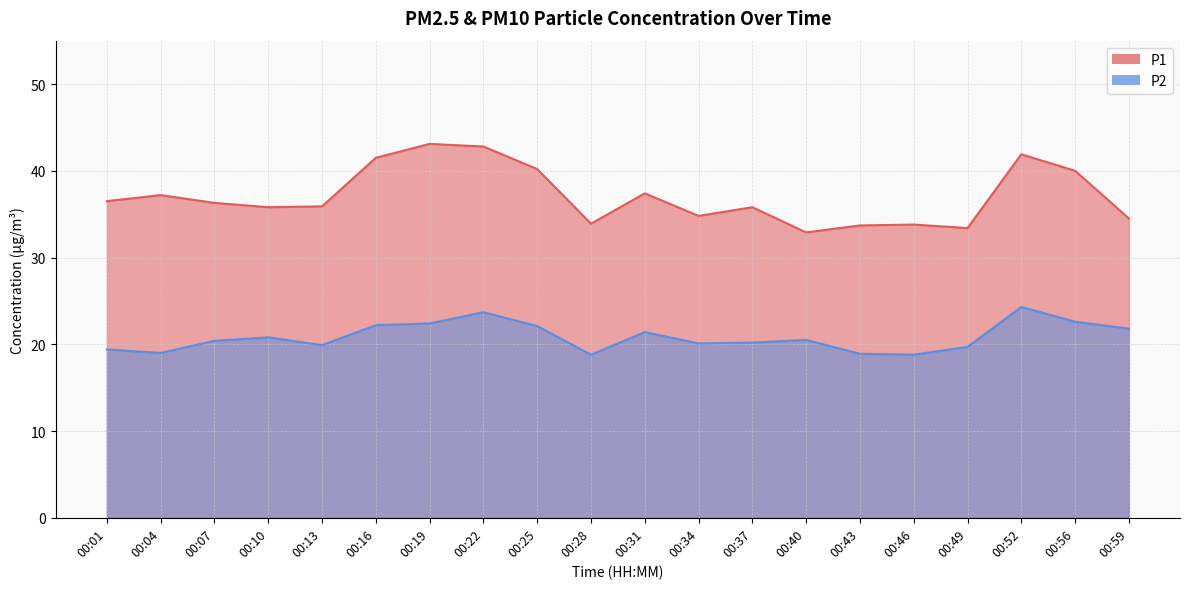

Which category has the highest value in the P1 series?

00:19